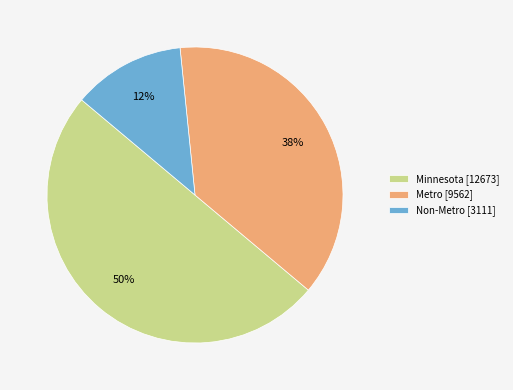

What percentage is the Metro slice, to the nearest percent?

38%